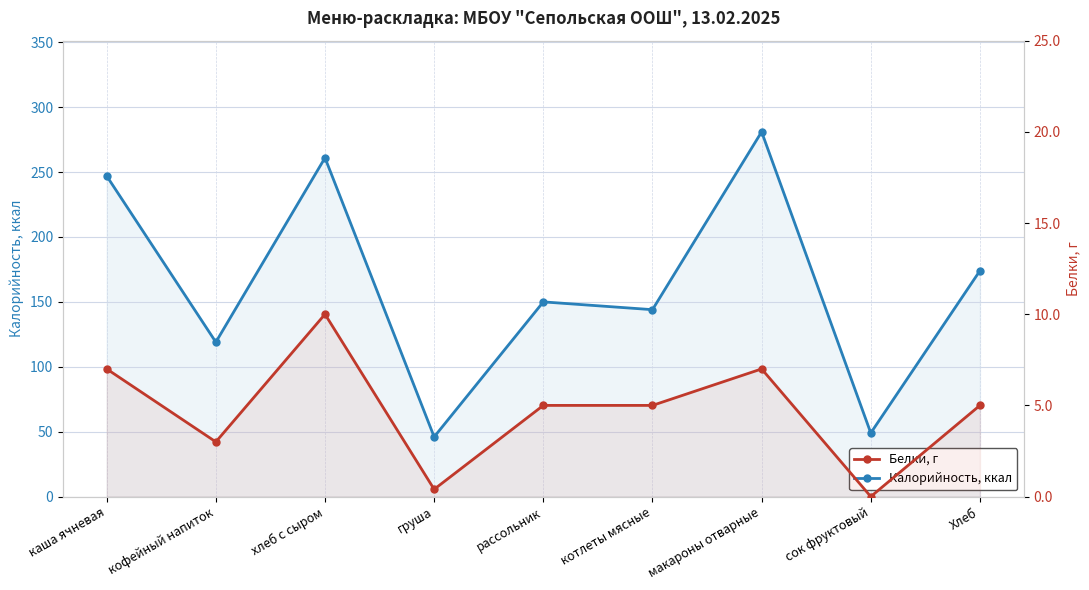

True or false: Белки, г and Калорийность, ккал cross at least once.

False